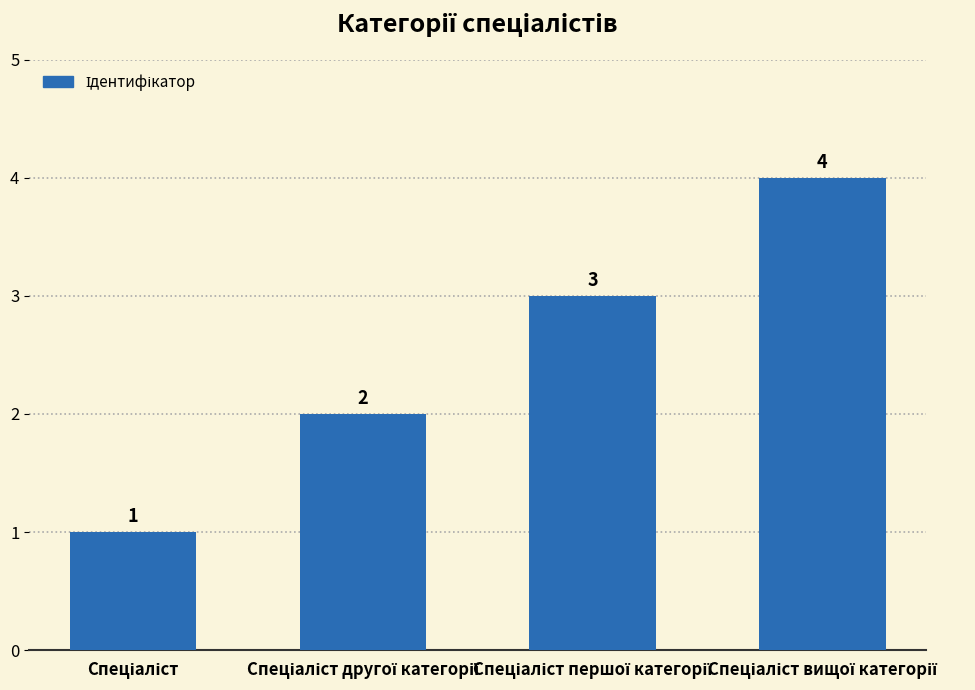

How many values are between 2 and 4?

3